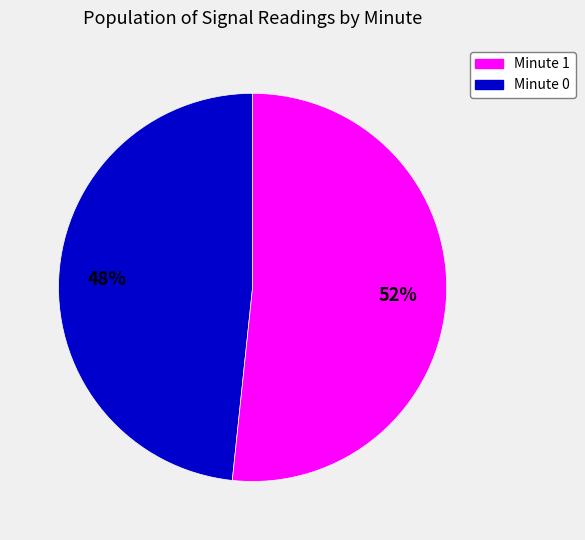

To the nearest percent, what is the average slice percentage?

50%